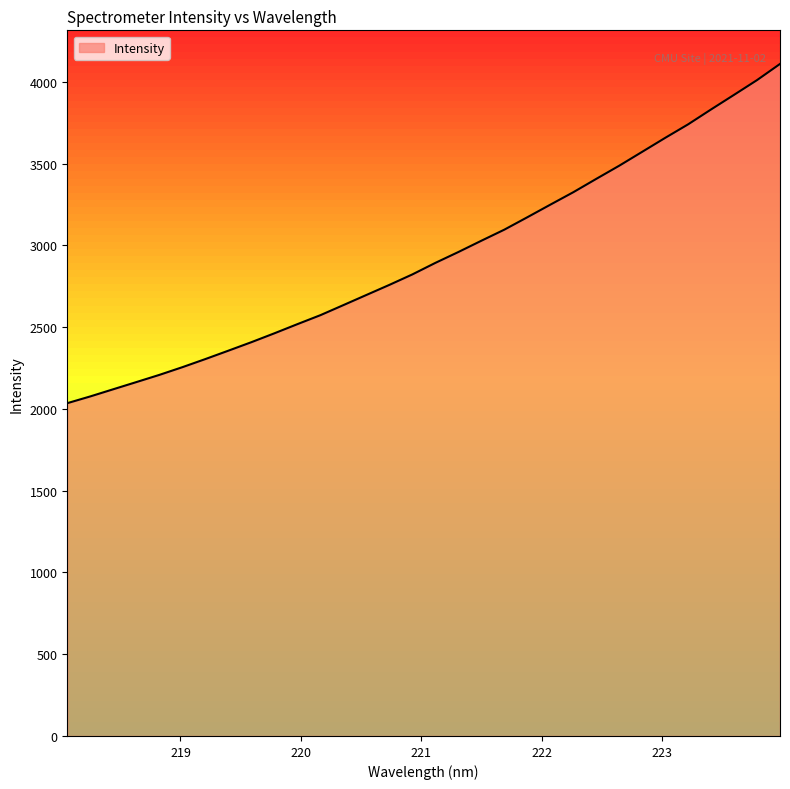

What is the change in value from 222.0721 to 222.263?

+76.1